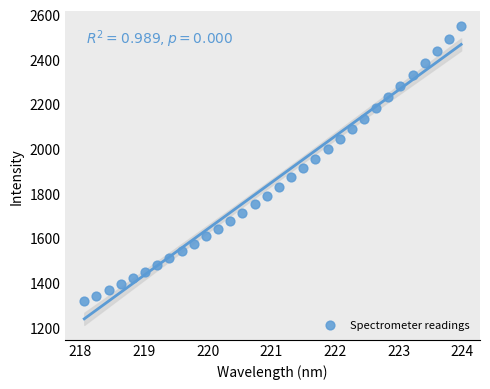

What is the range of Y values (max minus min)?

1231.1